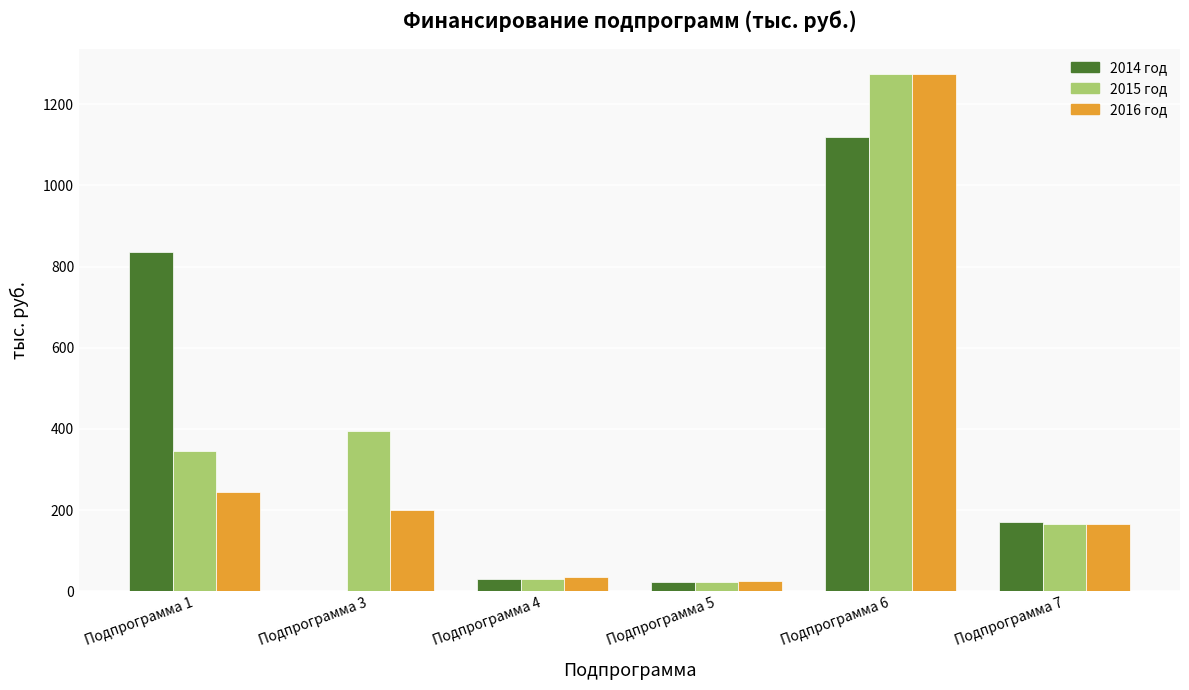

What is the total value across all series at Подпрограмма 3?

595.0